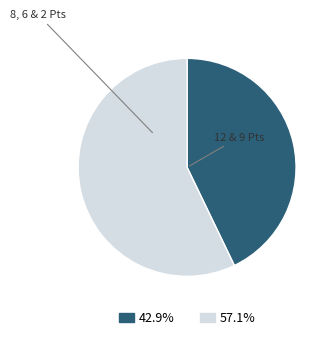

Does any single category account for the majority?

Yes